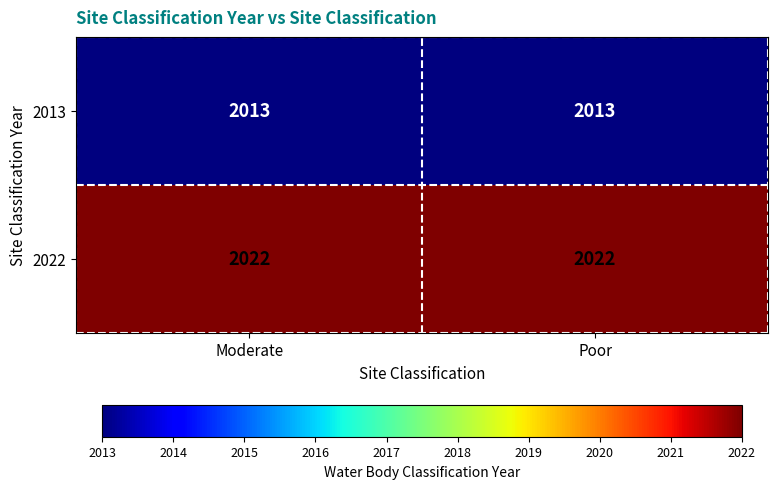

Reading left to right, transcribe all the data shown in this chart.

2013: Moderate=2013	Poor=2013
2022: Moderate=2022	Poor=2022